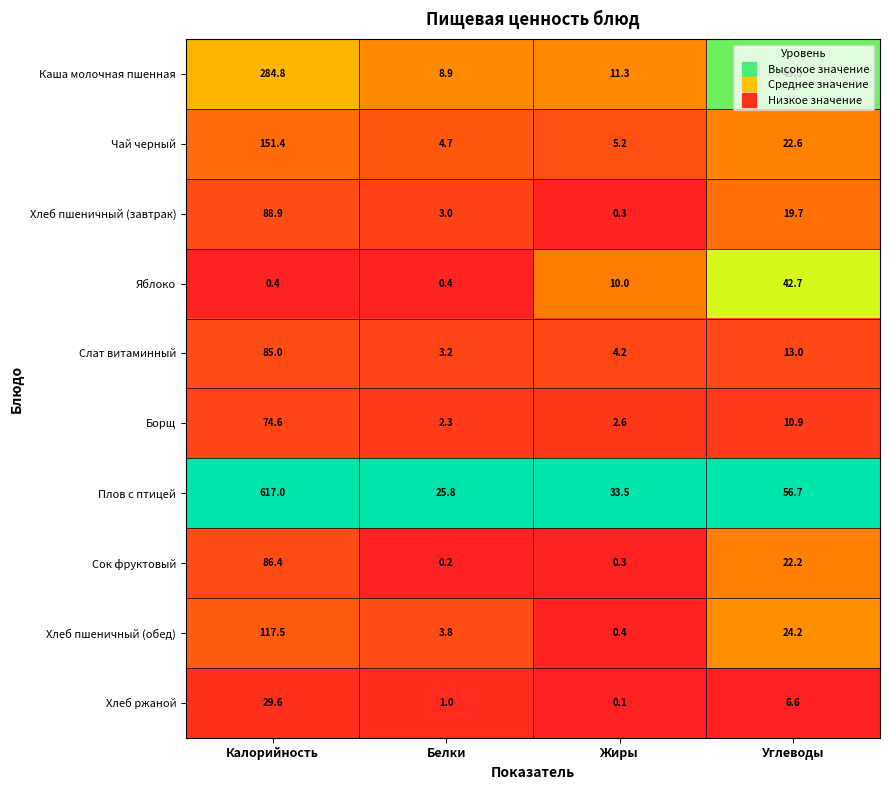

What is the difference between the highest and lowest values at Белки?

25.6